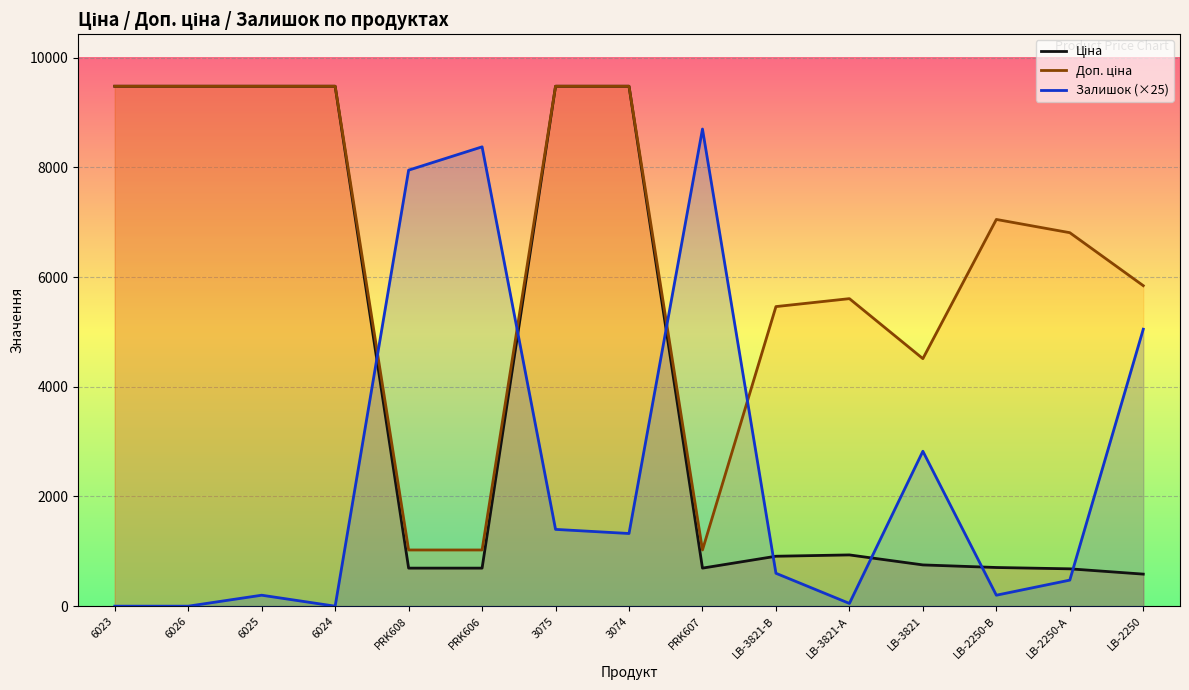

Between 6024 and 3074, which series saw the biggest shift?

Залишок (×25)